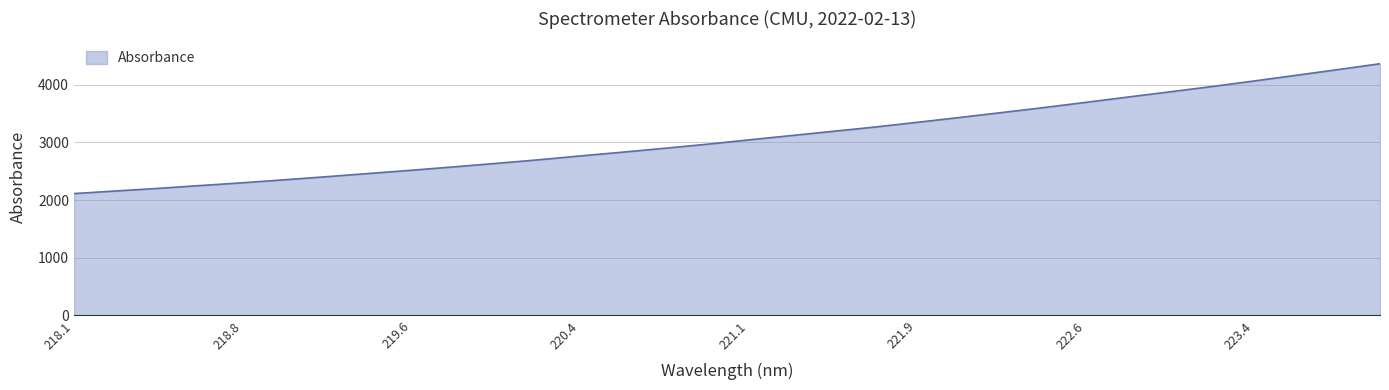

What is the greatest value displayed?

4364.3